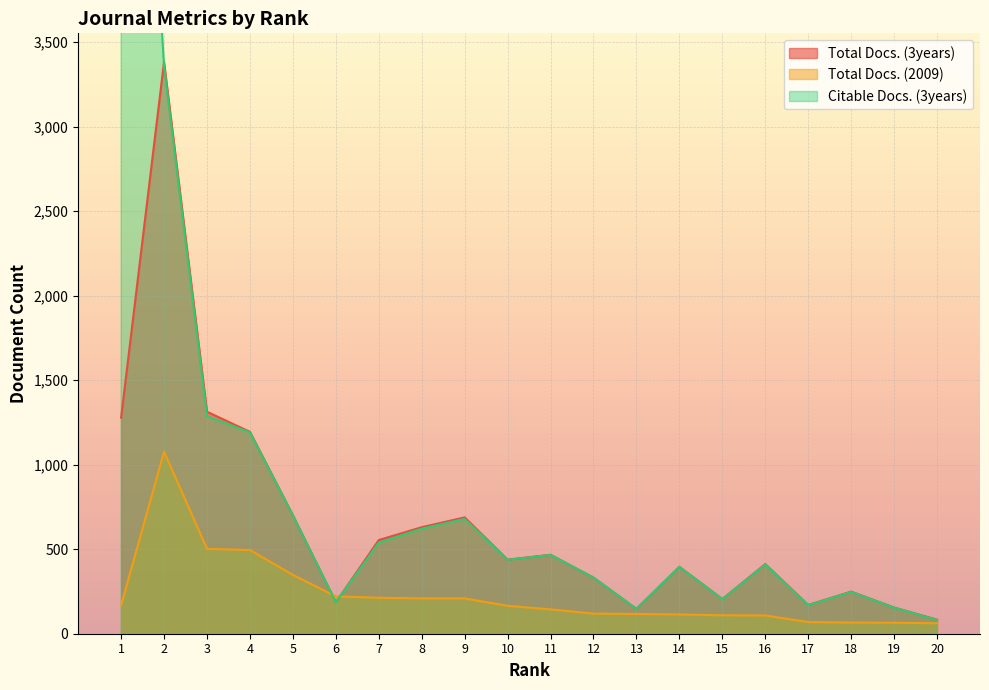

Rank the series by their average value, from lowest to highest.

Total Docs. (2009), Total Docs. (3years), Citable Docs. (3years)